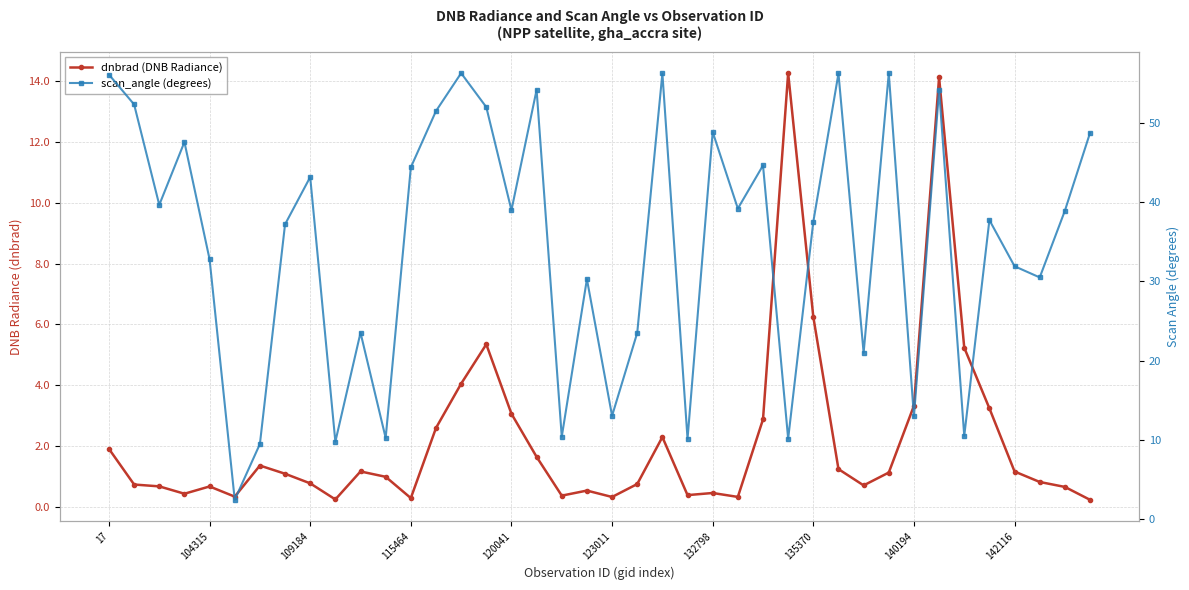

Which category has the highest value in the dnbrad (DNB Radiance) series?

27